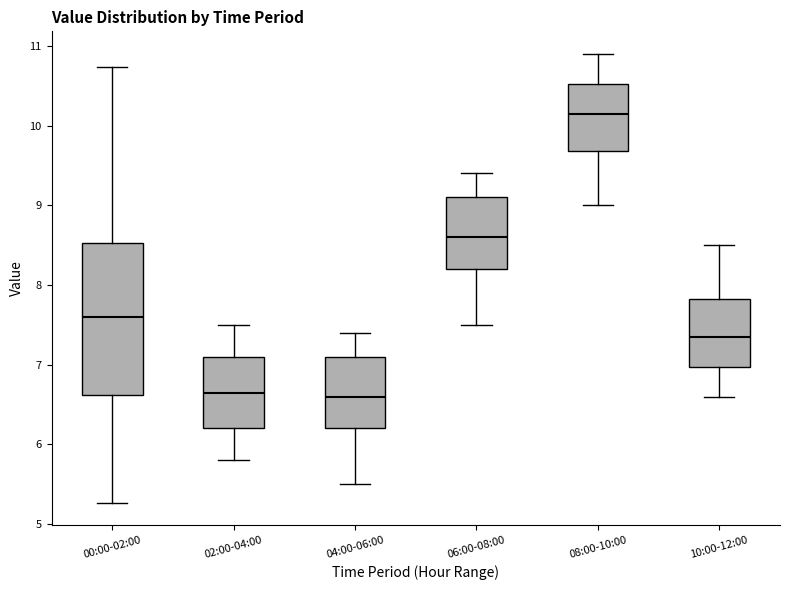

Which box is the tallest, from its lower edge to its upper edge?

00:00-02:00